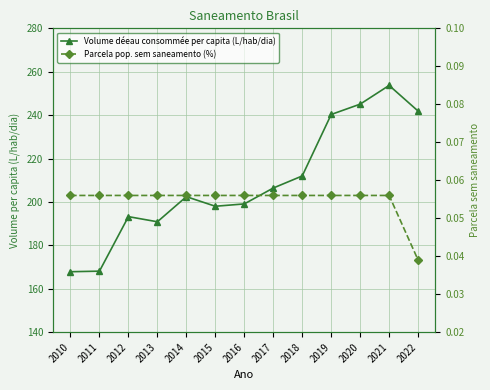

What is the difference between the maximum and minimum values in the Volume déeau consommée per capita (L/hab/dia) series?

85.8